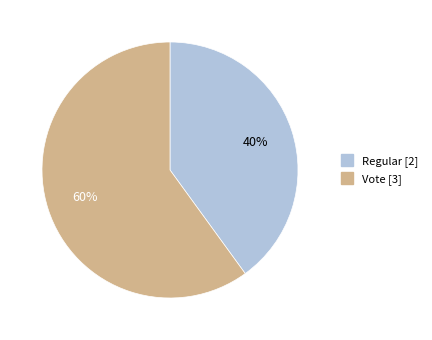

Which slice represents more than half of the pie?

Vote